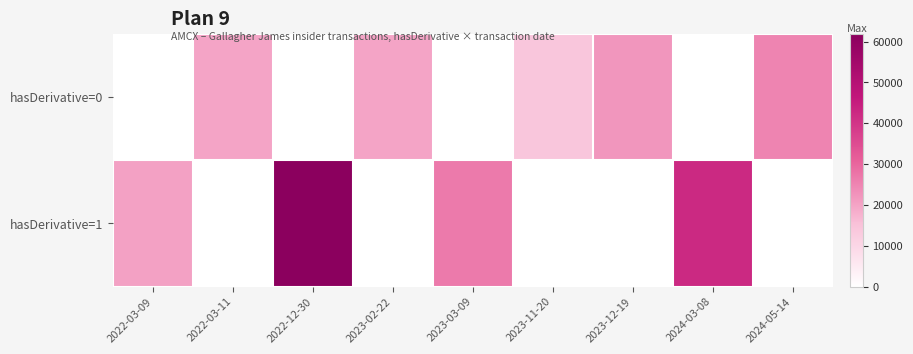

What is the total value across all series at 2022-03-11?

20000